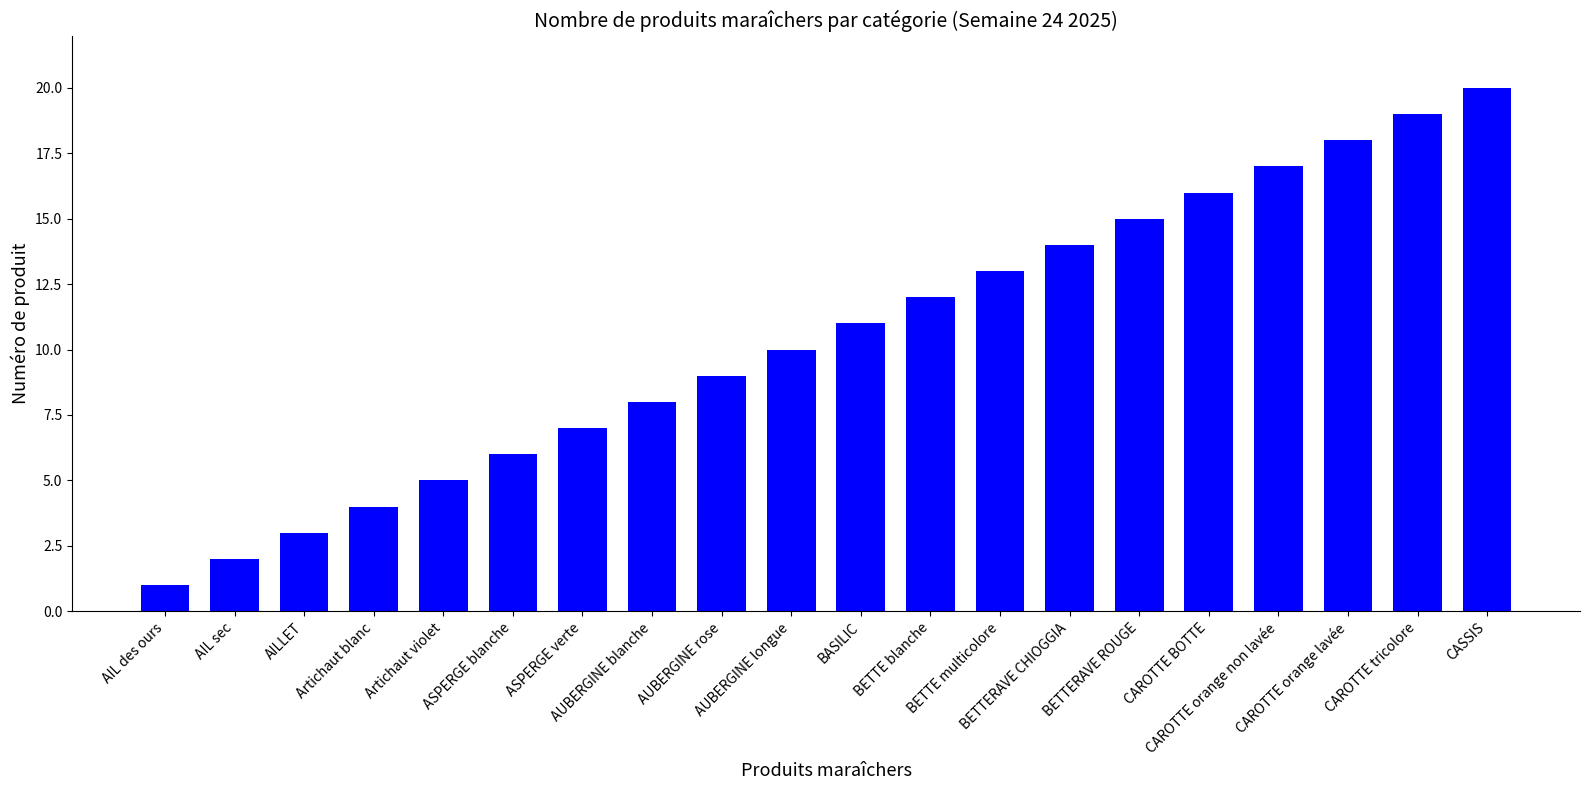

What is the ratio of the value at BETTE multicolore to the value at BETTE blanche?

1.1